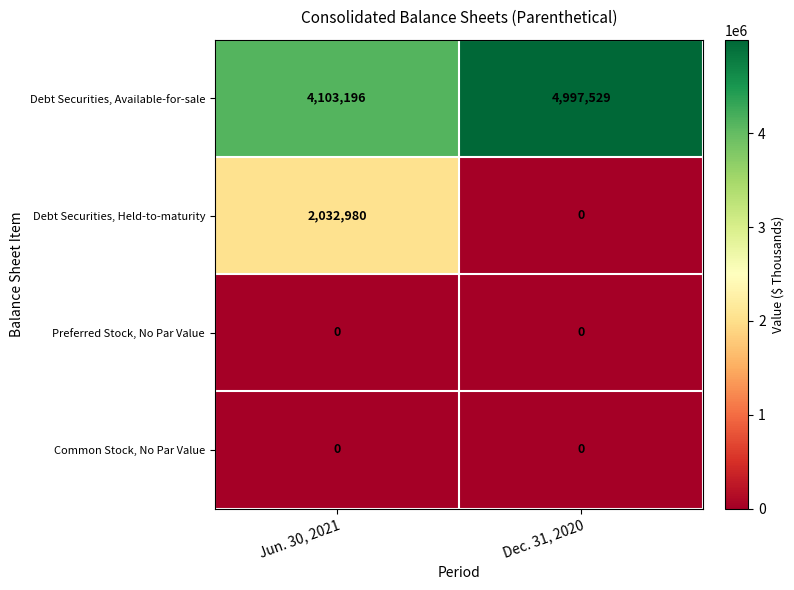

Which series has the largest total across all categories?

row_0